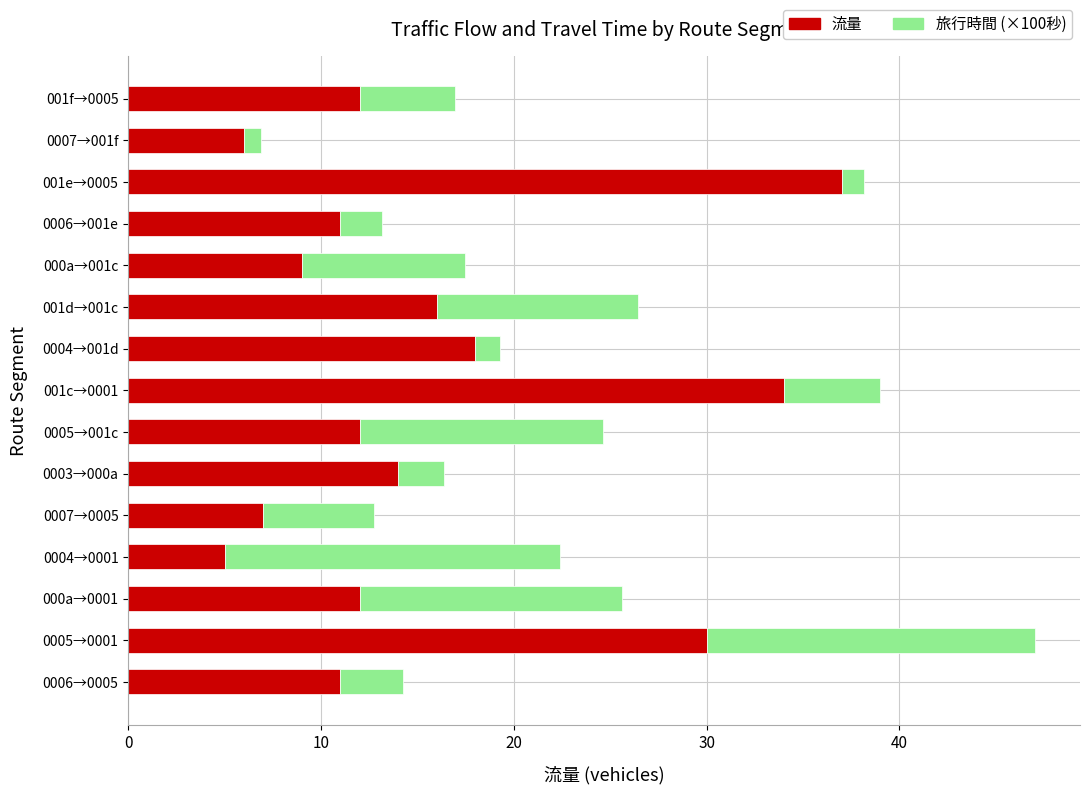

What is the lowest value of the 流量 series?

5.0